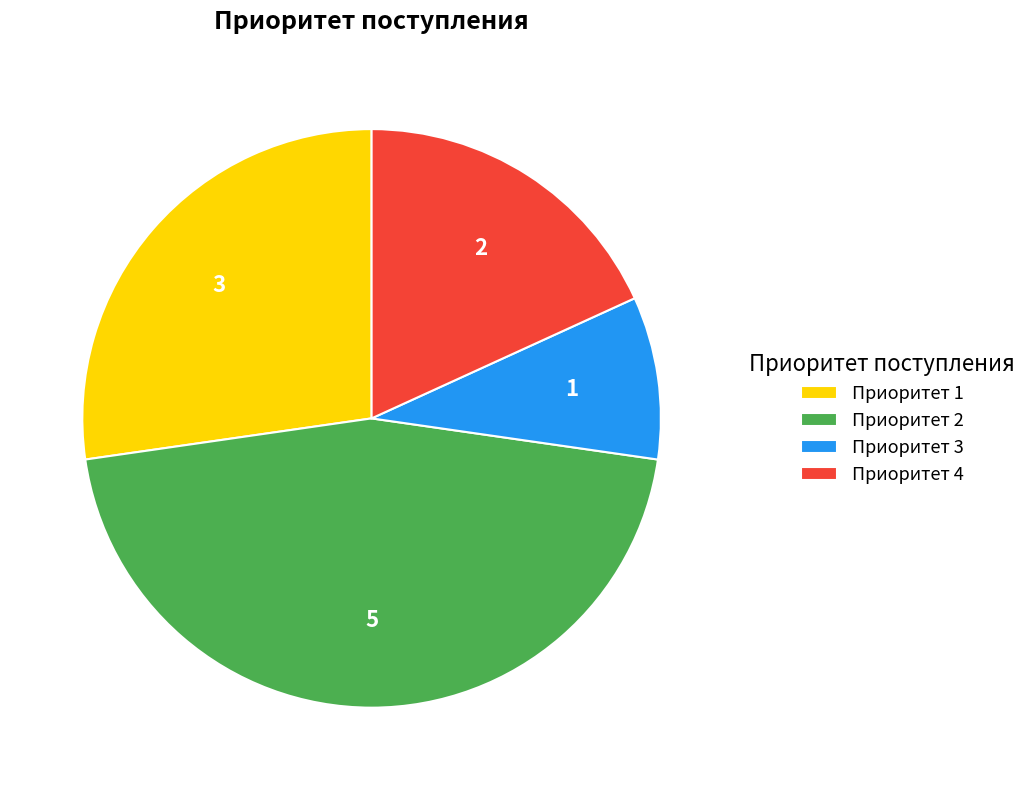

Is there any slice that represents more than half of the pie?

No